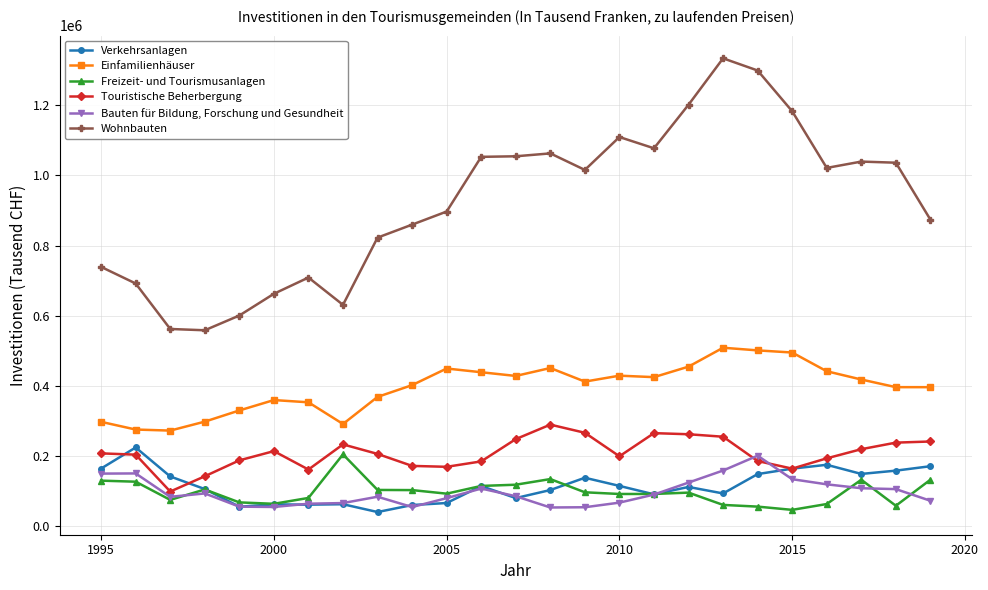

How many distinct data groups are displayed?

6